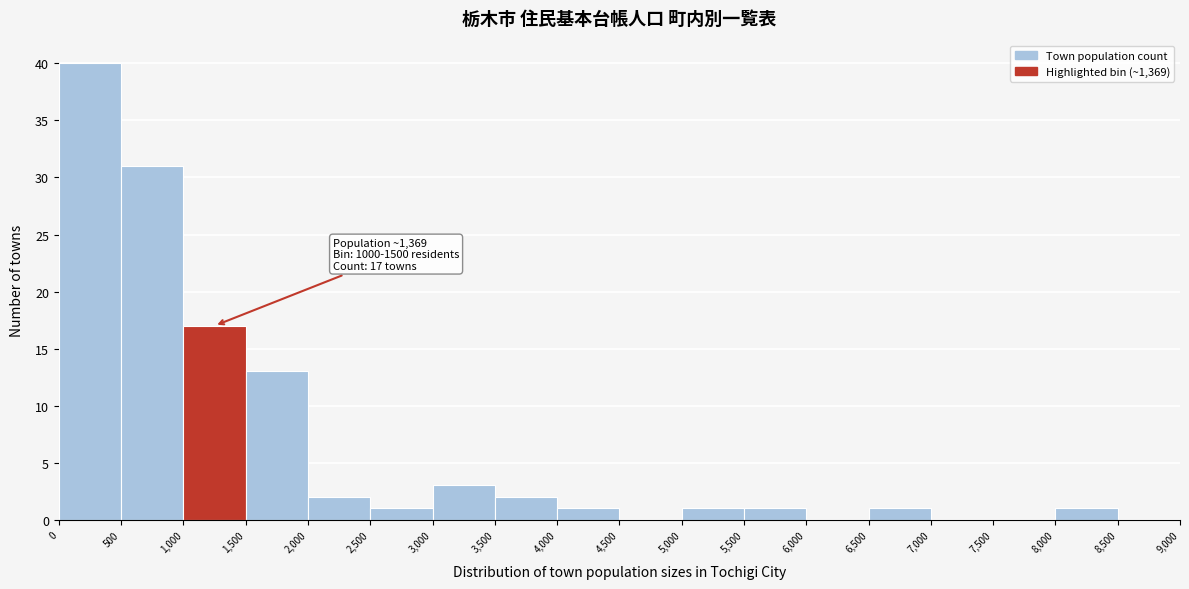

Over which range of the x-axis is the bar tallest?

0 to 500